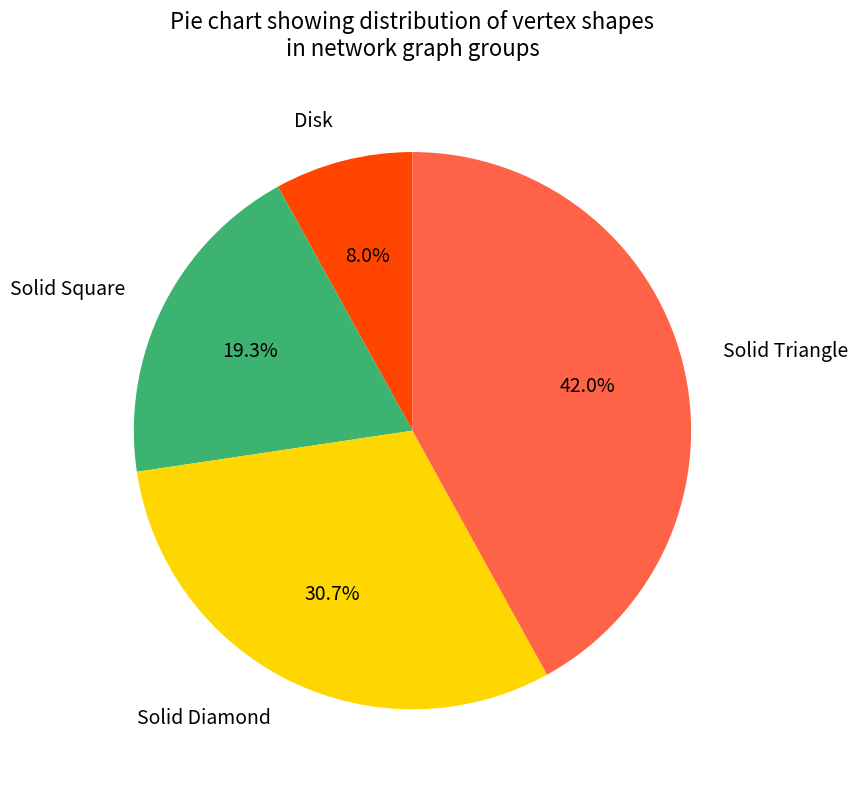

Between Solid Square and Disk, which is larger?

Solid Square